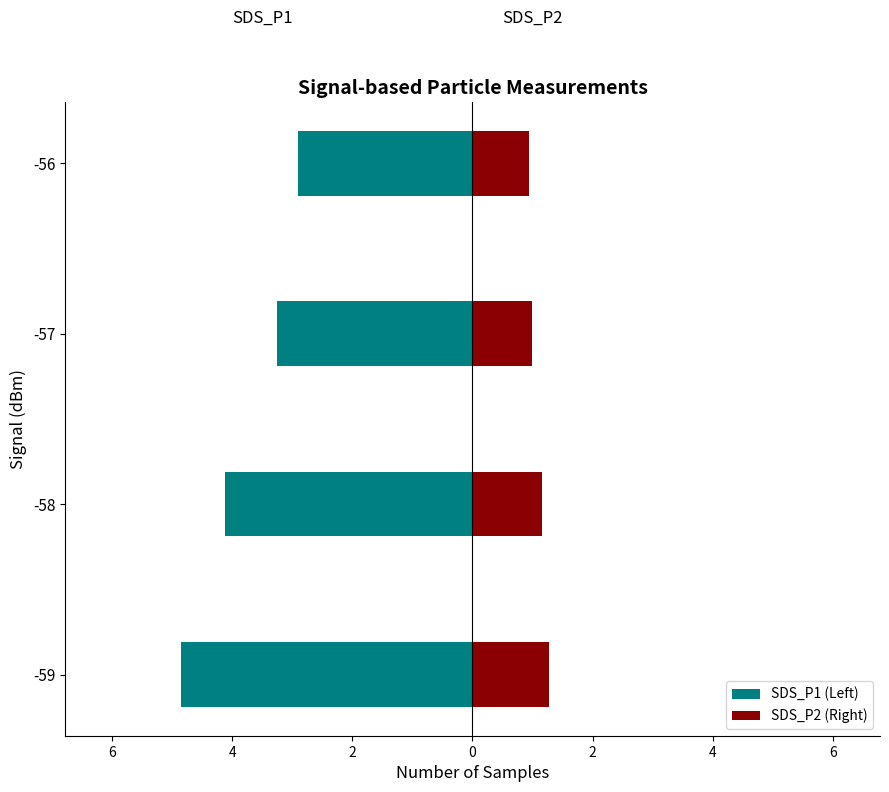

How many bars are there in total?

8